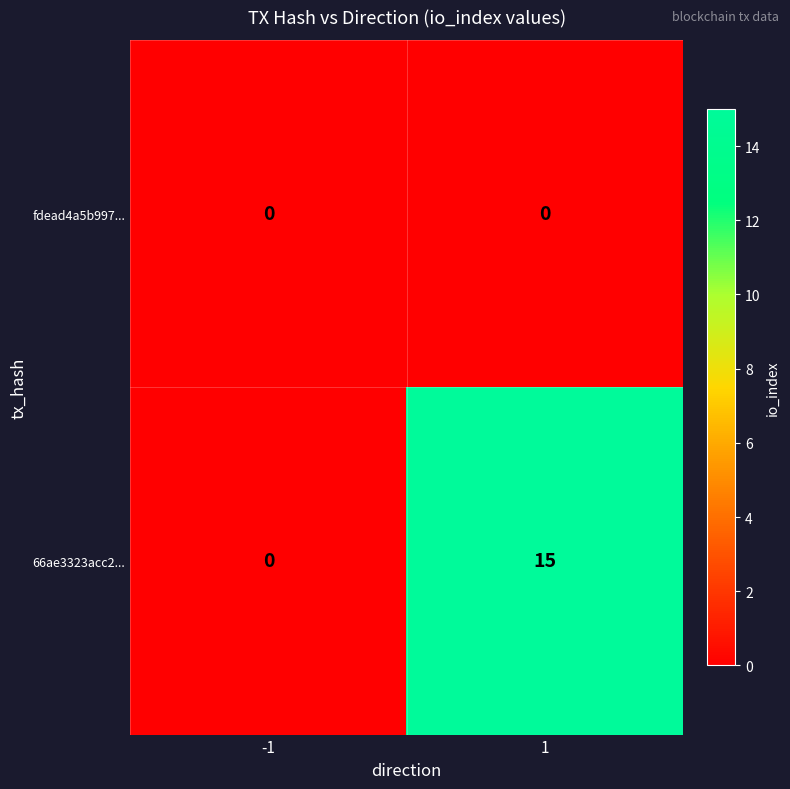

Which series changed the most between -1 and 1?

66ae3323acc2...